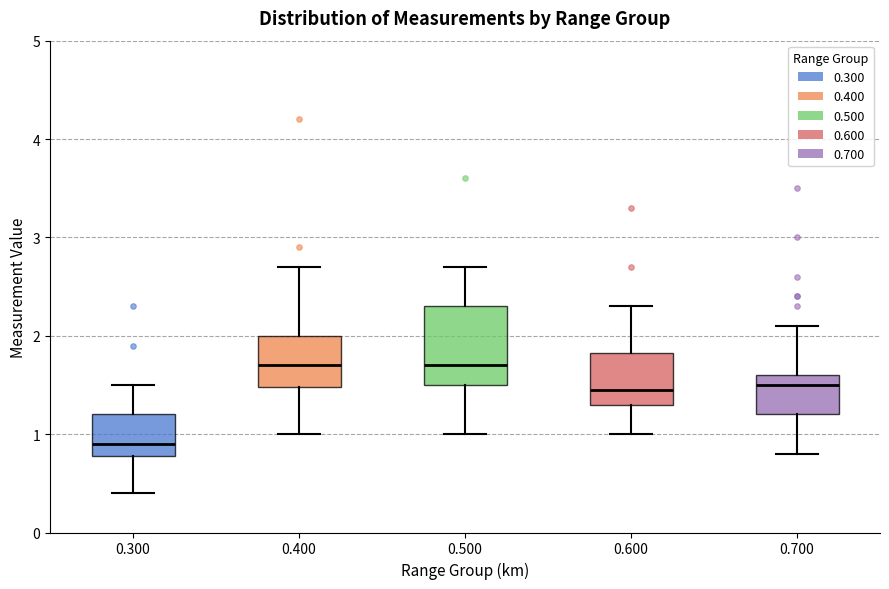

Which box's median line is the lowest?

0.300